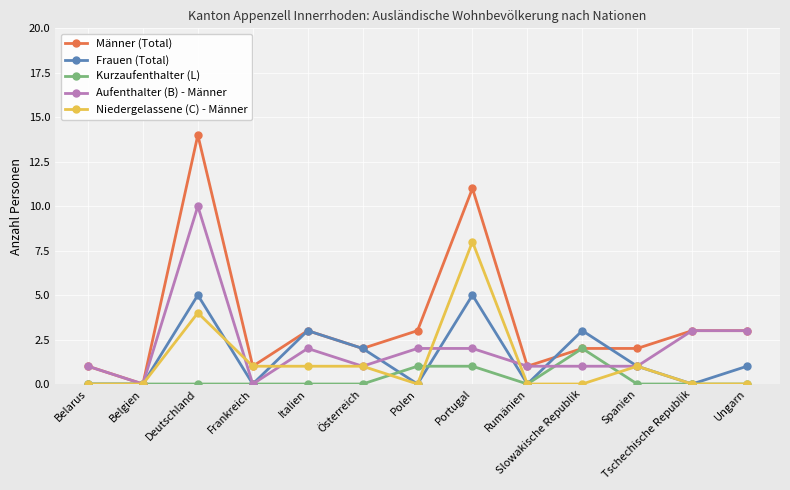

Reading left to right, list all the values displayed in this chart.

Männer (Total): 1	0	14	1	3	2	3	11	1	2	2	3	3
Frauen (Total): 0	0	5	0	3	2	0	5	0	3	1	0	1
Kurzaufenthalter (L): 0	0	0	0	0	0	1	1	0	2	0	0	0
Aufenthalter (B) - Männer: 1	0	10	0	2	1	2	2	1	1	1	3	3
Niedergelassene (C) - Männer: 0	0	4	1	1	1	0	8	0	0	1	0	0